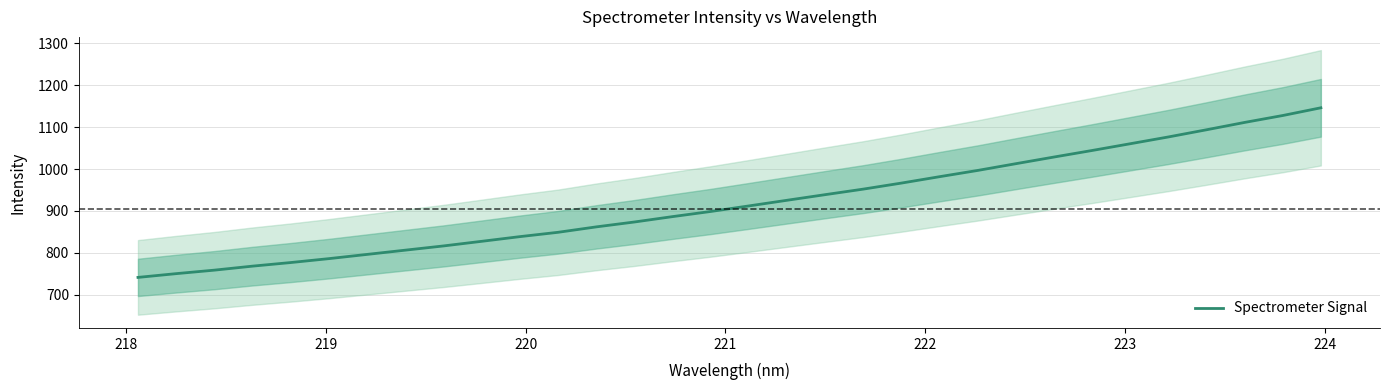

How many series are shown in this chart?

1